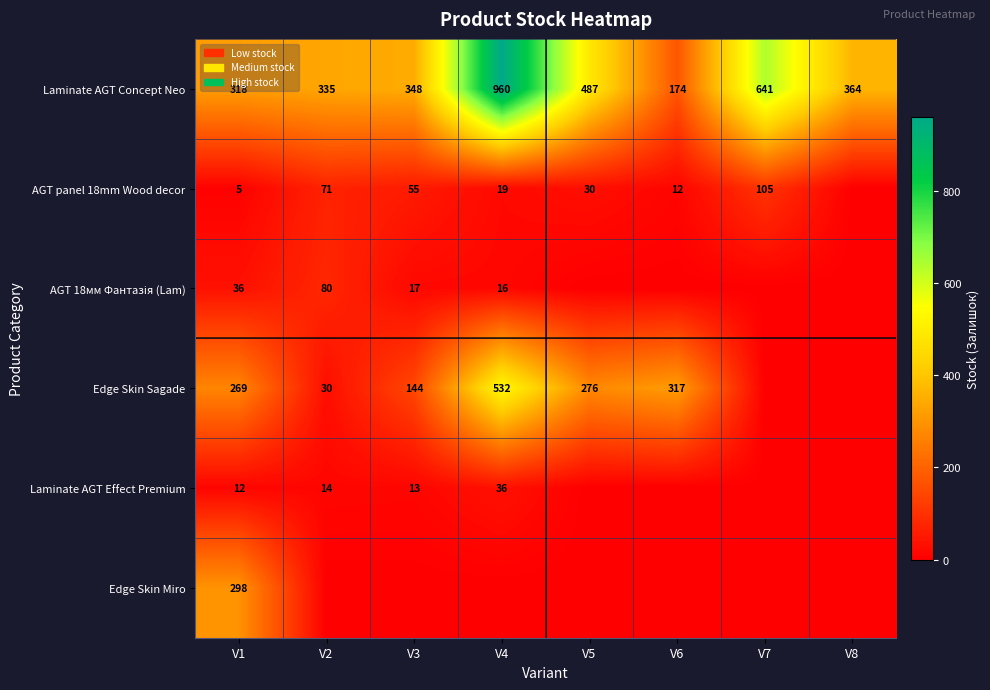

At which label does Laminate AGT Concept Neo first exceed 364?

V4